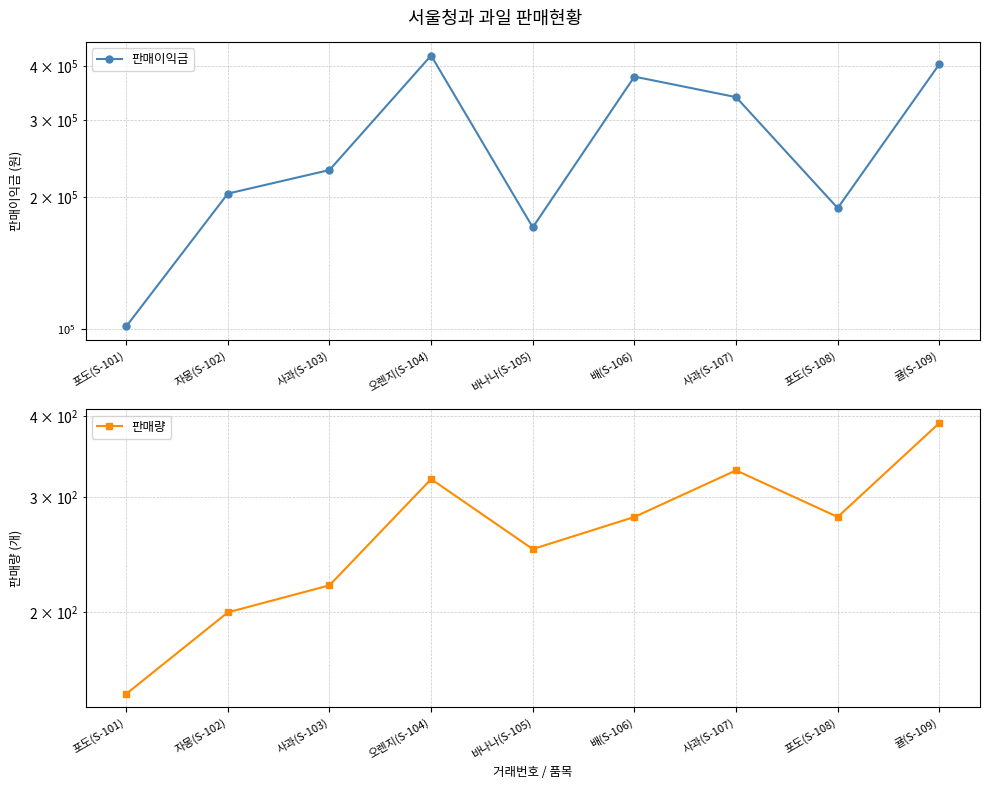

Reading left to right, list all the values displayed in this chart.

판매이익금: 포도(S-101)=101250	자몽(S-102)=204000	사과(S-103)=231000	오렌지(S-104)=422400	바나나(S-105)=170750	배(S-106)=378000	사과(S-107)=339240	포도(S-108)=189000	귤(S-109)=403650
판매량: 포도(S-101)=150	자몽(S-102)=200	사과(S-103)=220	오렌지(S-104)=320	바나나(S-105)=250	배(S-106)=280	사과(S-107)=330	포도(S-108)=280	귤(S-109)=390